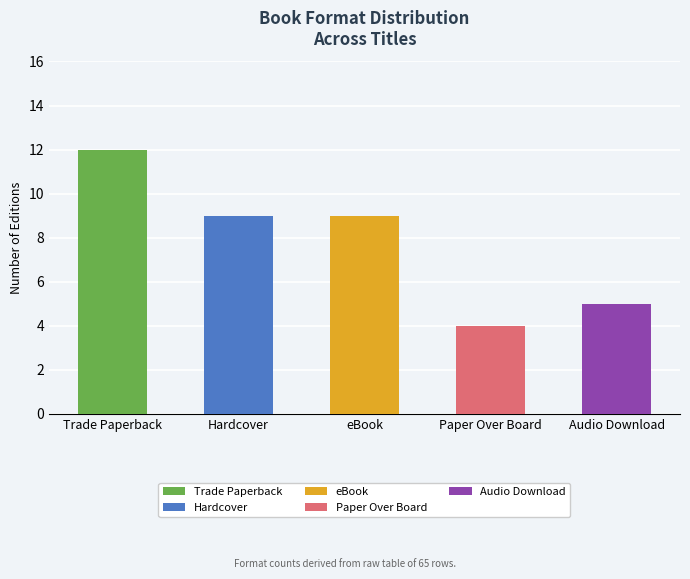

What is the average value?

8